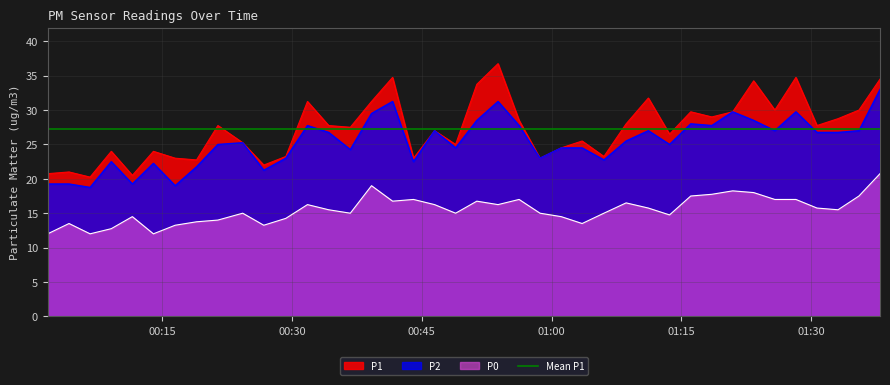

True or false: P1 has more than 1 interior local peaks.

True